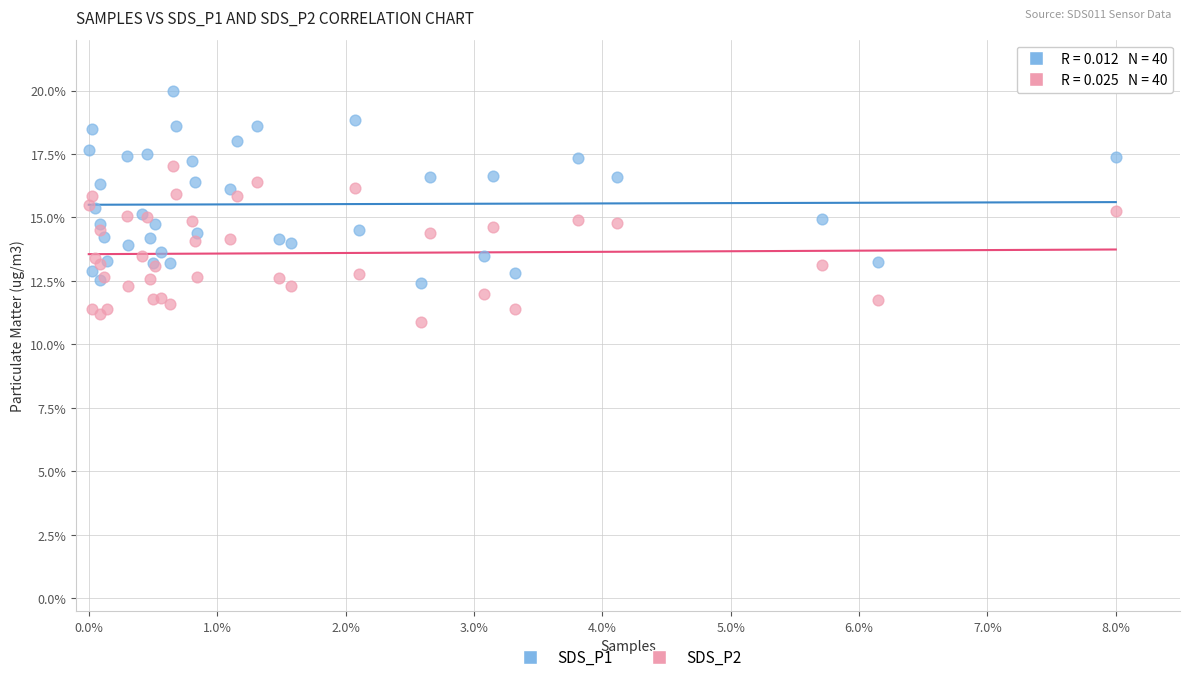

Which series reaches the maximum Y coordinate?

SDS_P1